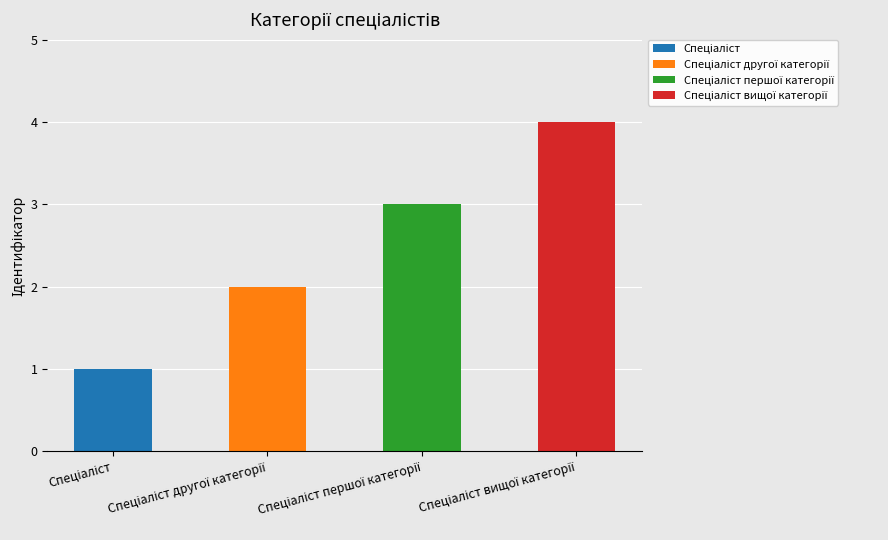

What is the difference between the maximum and minimum values?

3